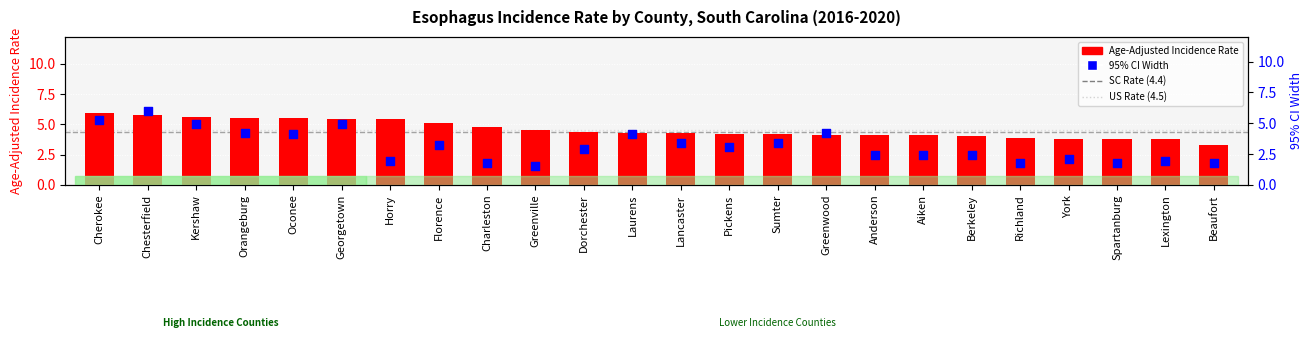

Is the value of 95% CI Width at Oconee greater than the value of Age-Adjusted Incidence Rate at Florence?

No